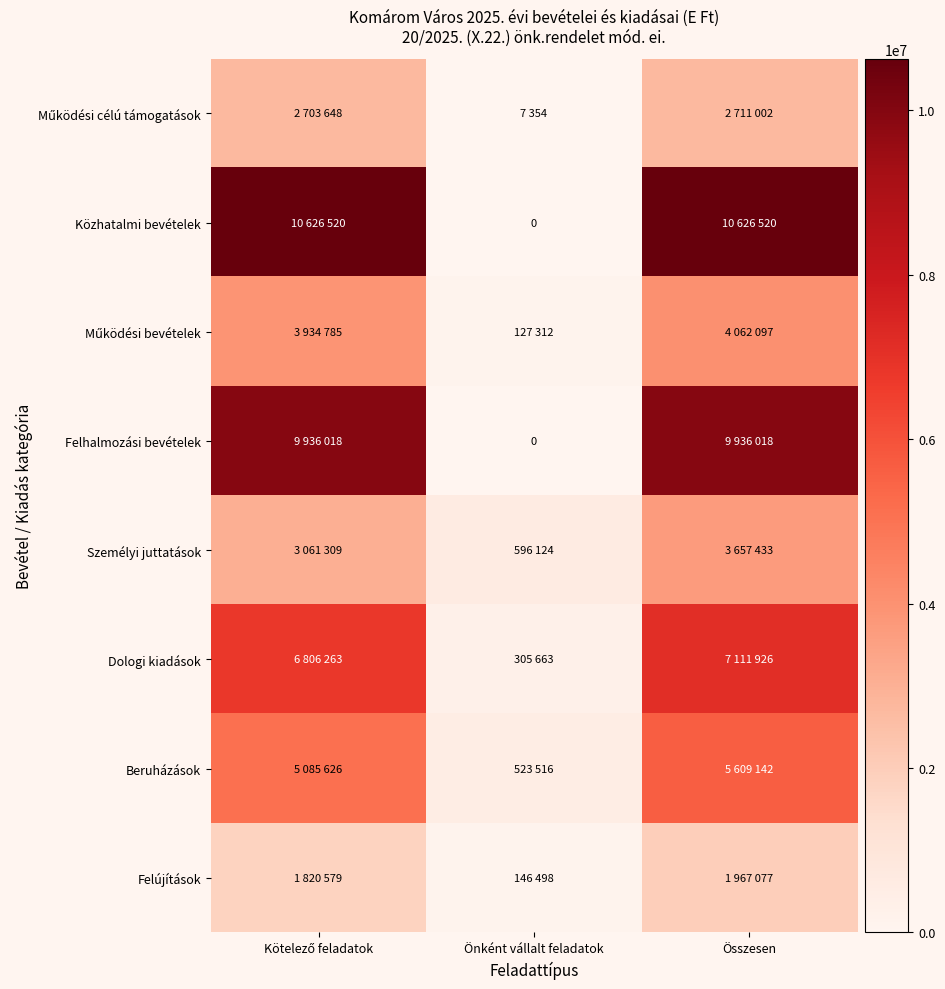

True or false: Közhatalmi bevételek has a value of 14685534 at Kötelező feladatok.

False